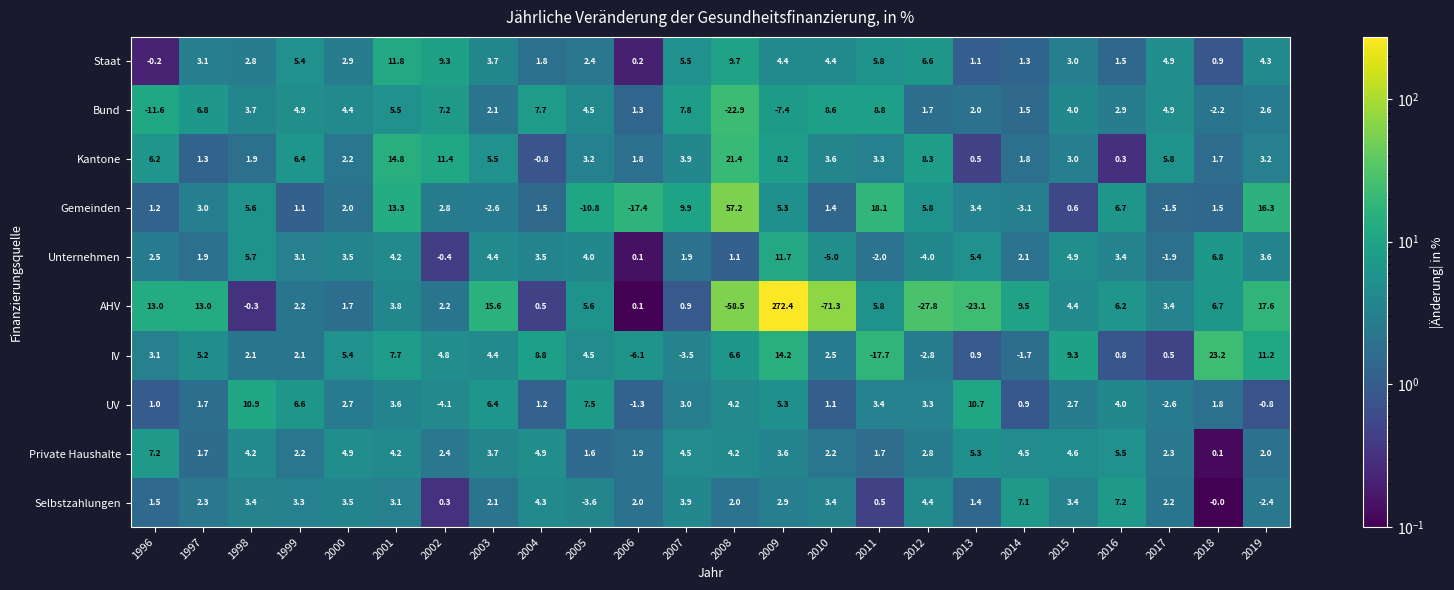

At which category is the sum across all series the highest?

2009